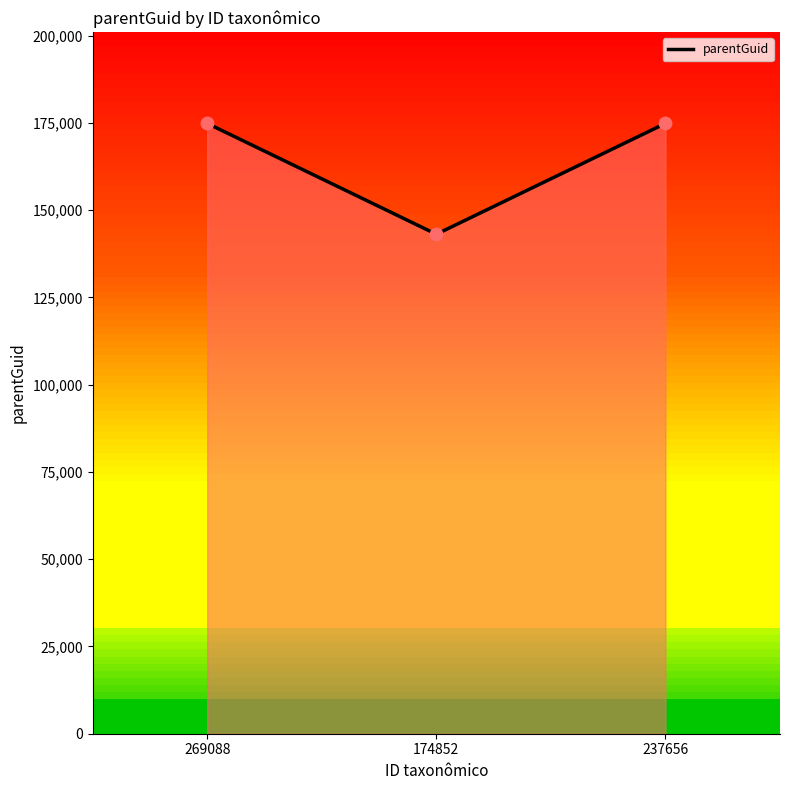

What is the change in value from 269088 to 174852?

-31758